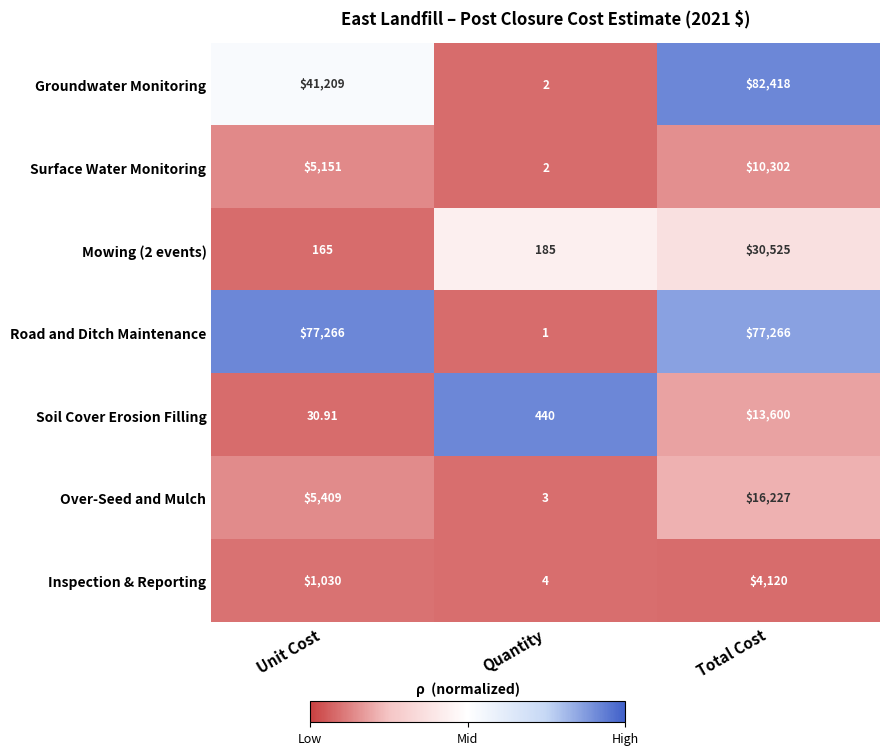

At which label is Groundwater Monitoring closest to 41210?

Unit Cost